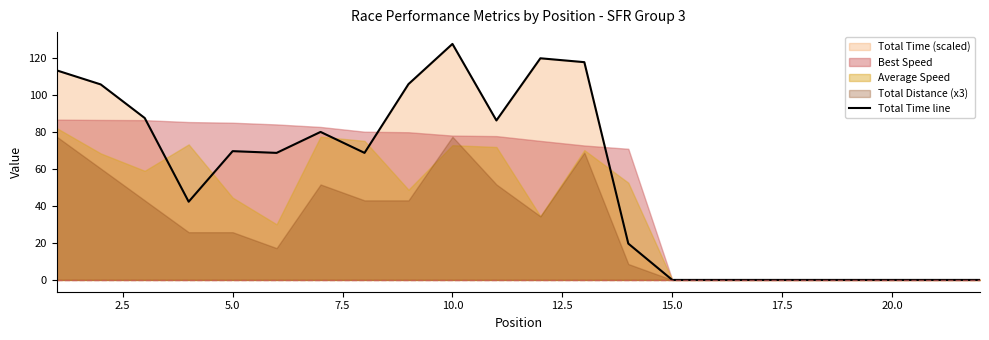

Which category has the highest value in the Total Time line series?

10.0